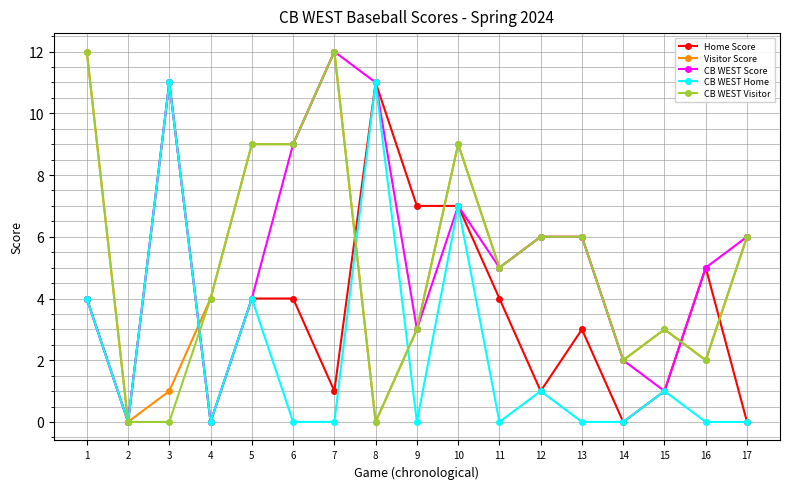

What is the value of the CB WEST Score point at the 10th from the left?

7